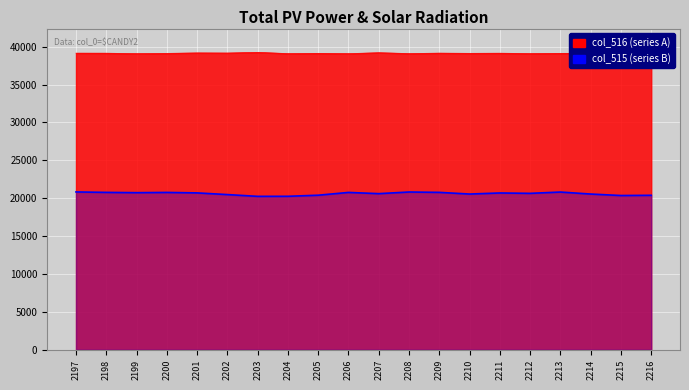

The col_515 series shows 20813 at 2213. True or false?

True